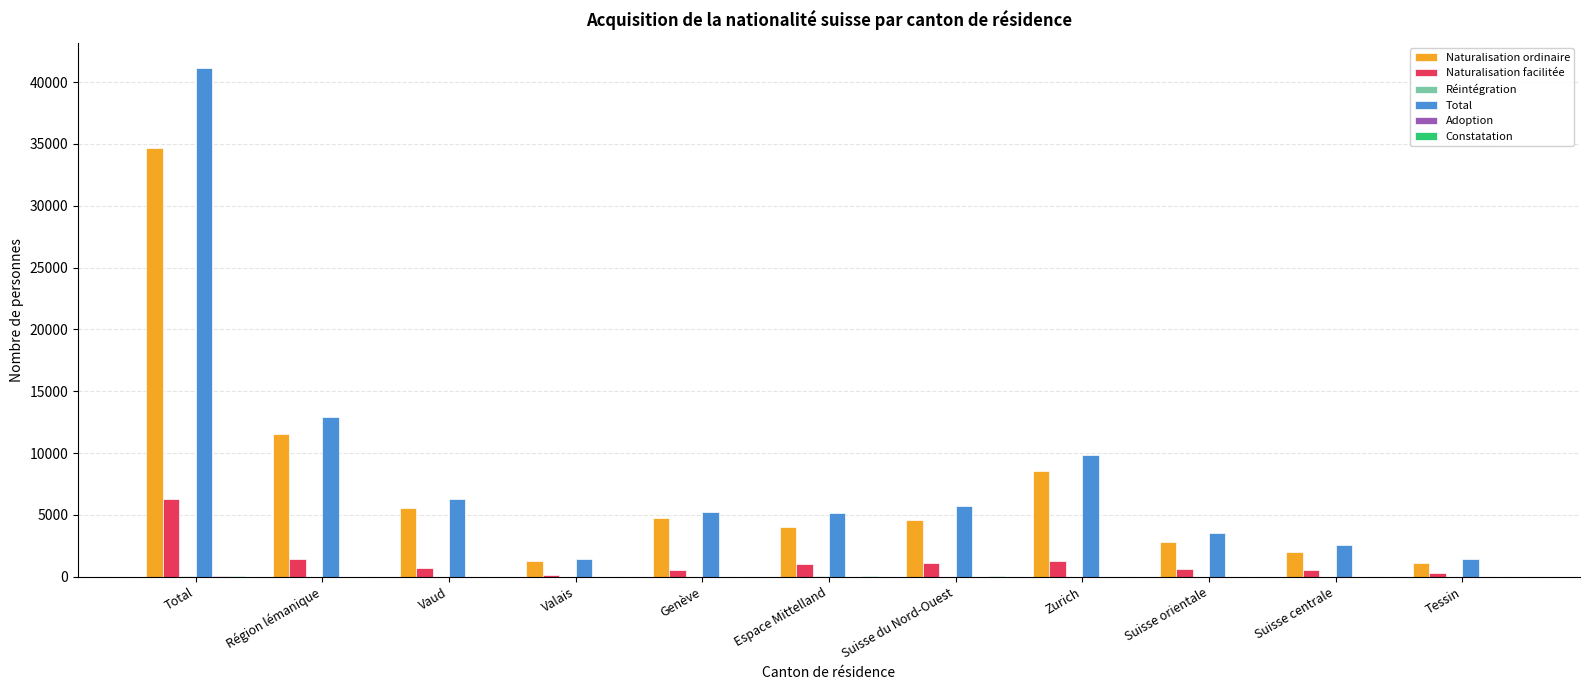

At which category is the sum across all series the highest?

Total